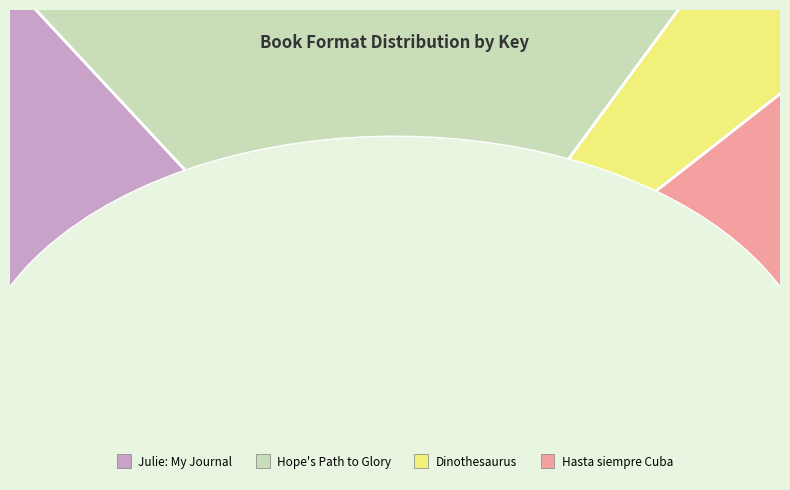

To the nearest percent, what is the difference between the Hope's Path to Glory and Hasta siempre Cuba slice percentages?

1%